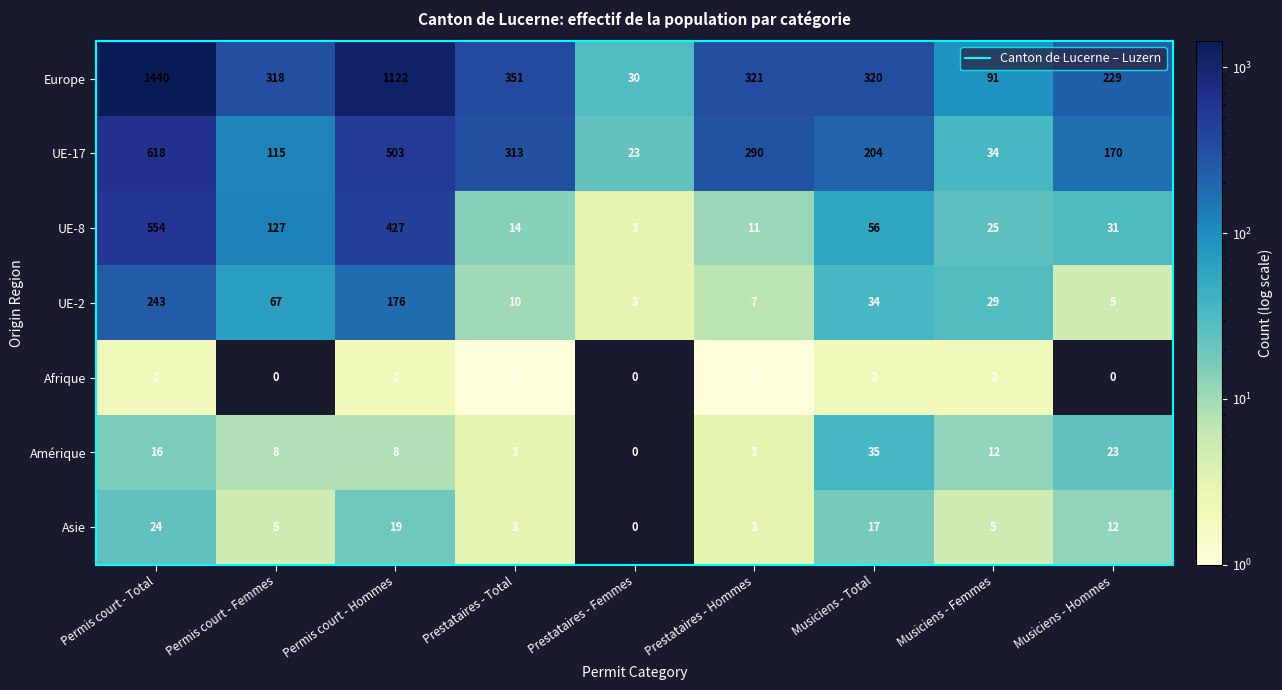

What is the greatest value displayed?

1440